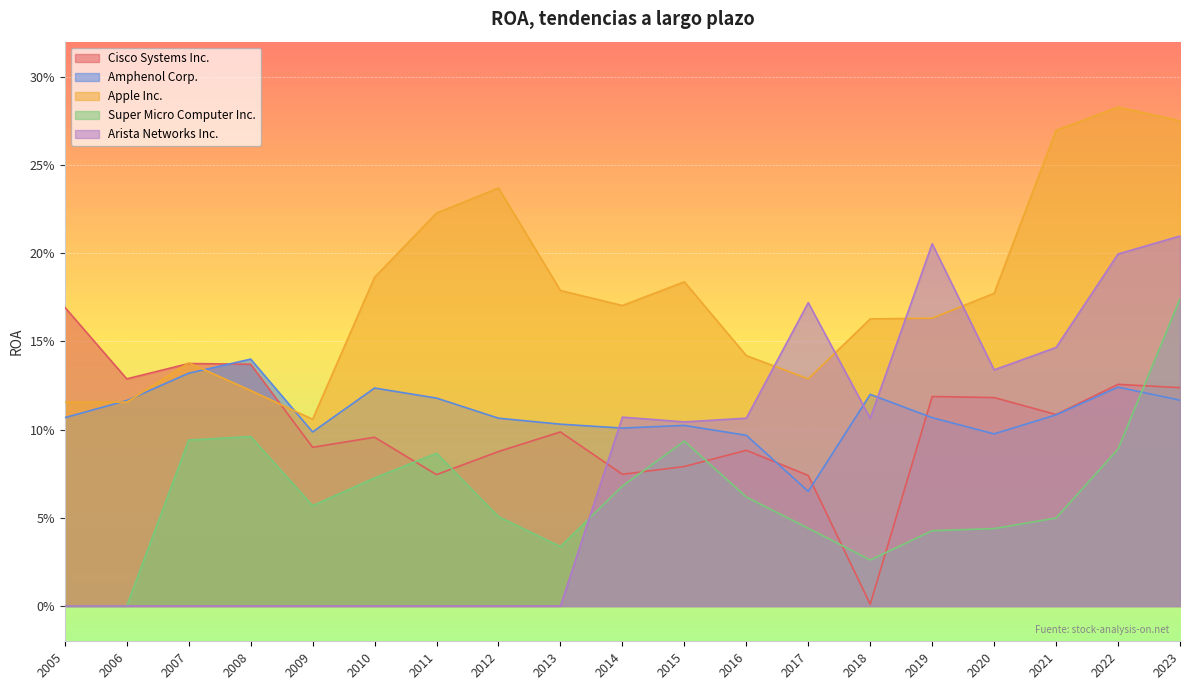

What is the value of the Super Micro Computer Inc. point at the 7th from the left?

0.1